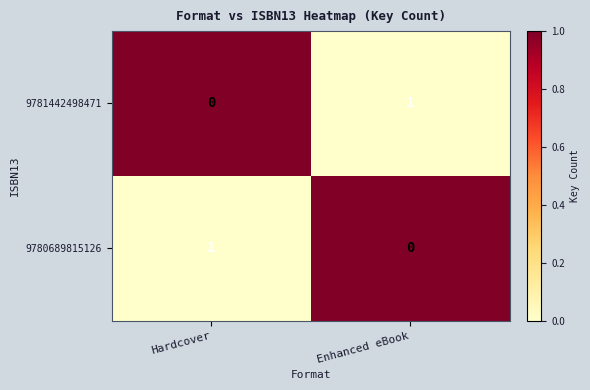

Reading left to right, list all the values displayed in this chart.

9781442498471: Hardcover=0	Enhanced eBook=1
9780689815126: Hardcover=1	Enhanced eBook=0